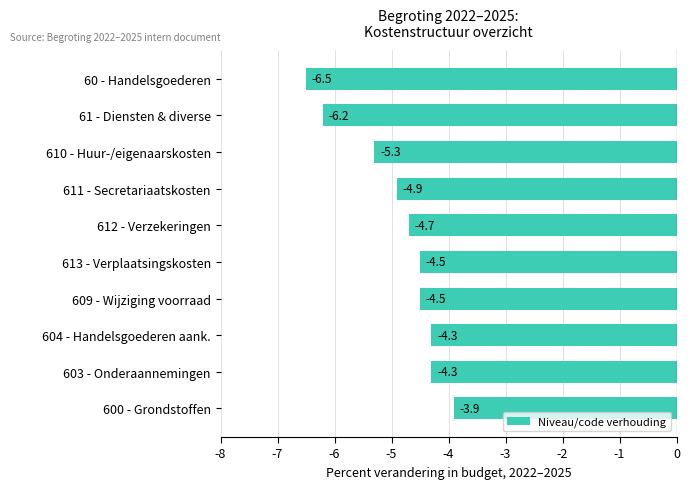

What is the difference between the second highest and second lowest values?

1.9